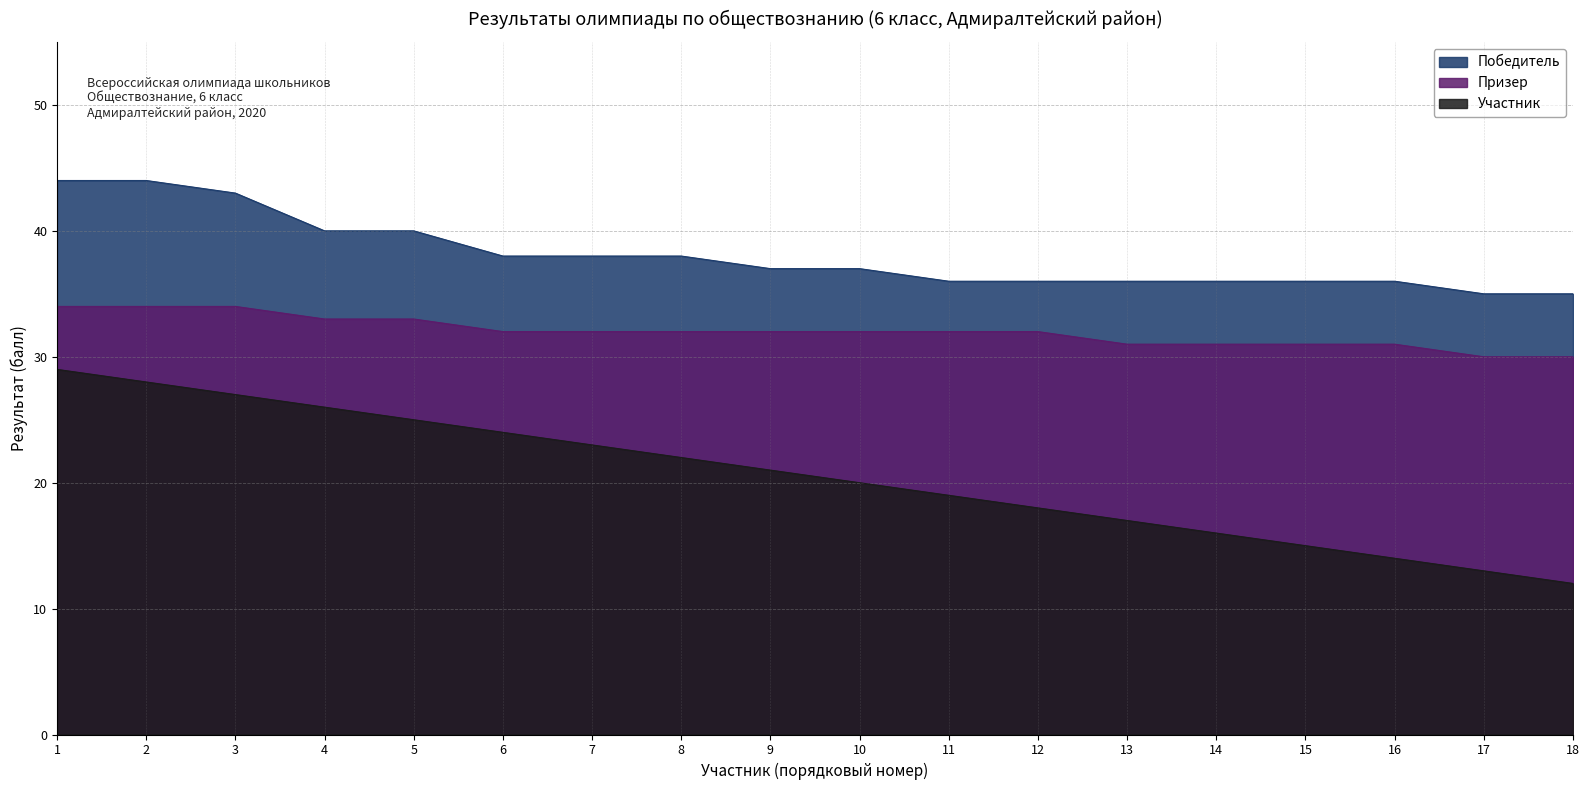

What is the difference between the highest and lowest values at 7?

15